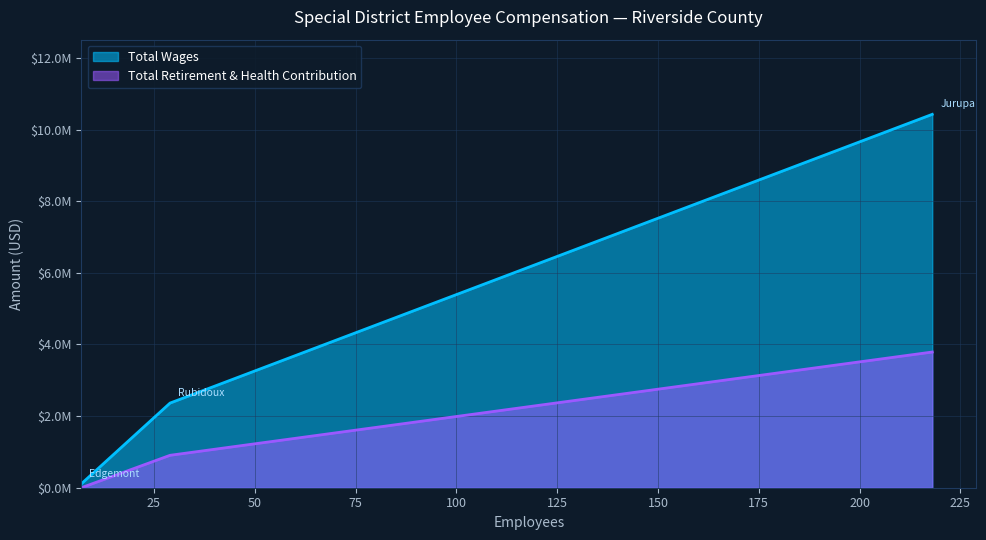

Which series has the largest range (max minus min)?

Total Wages